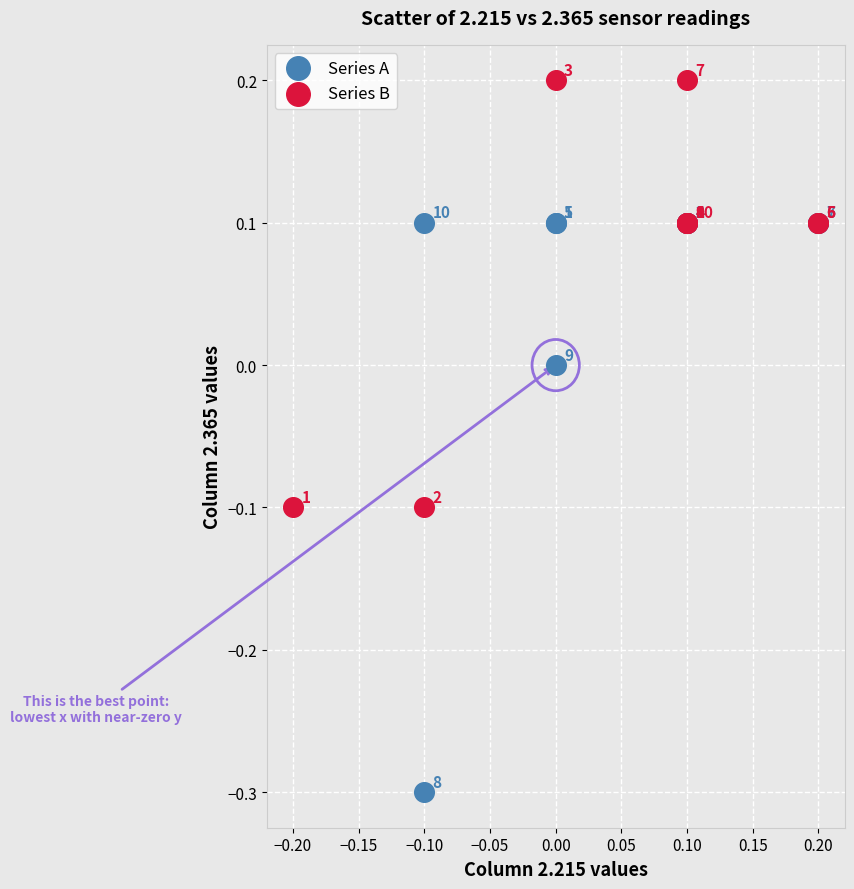

Which series reaches the minimum Y coordinate?

Series A